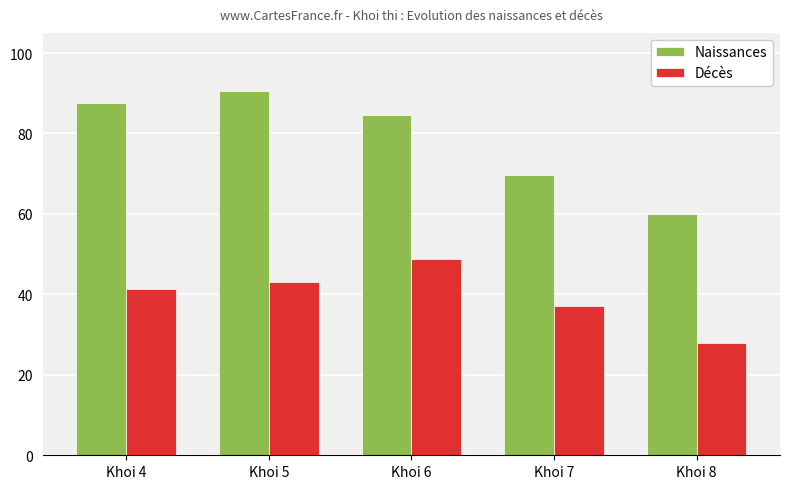

The value of Naissances at Khoi 4 is 87.5. True or false?

True